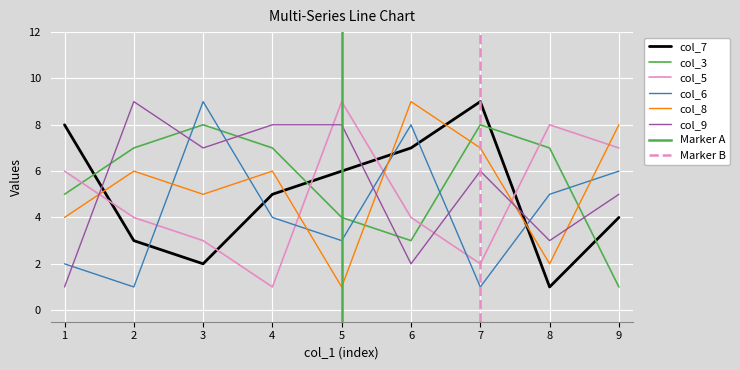

What is the average value of the col_8 series?

5